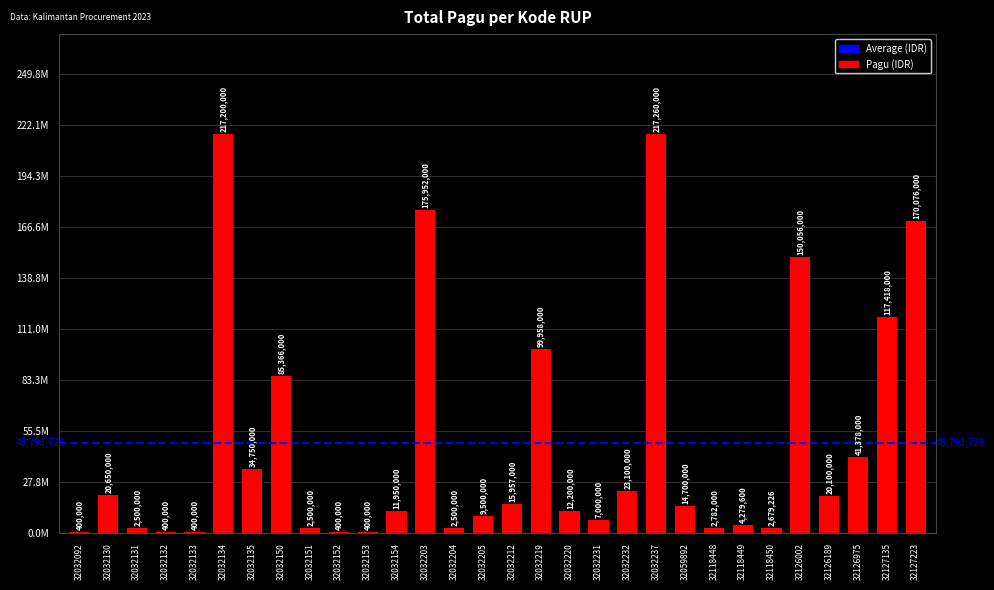

What is the change in value from 32032212 to 32032237?

+201303000